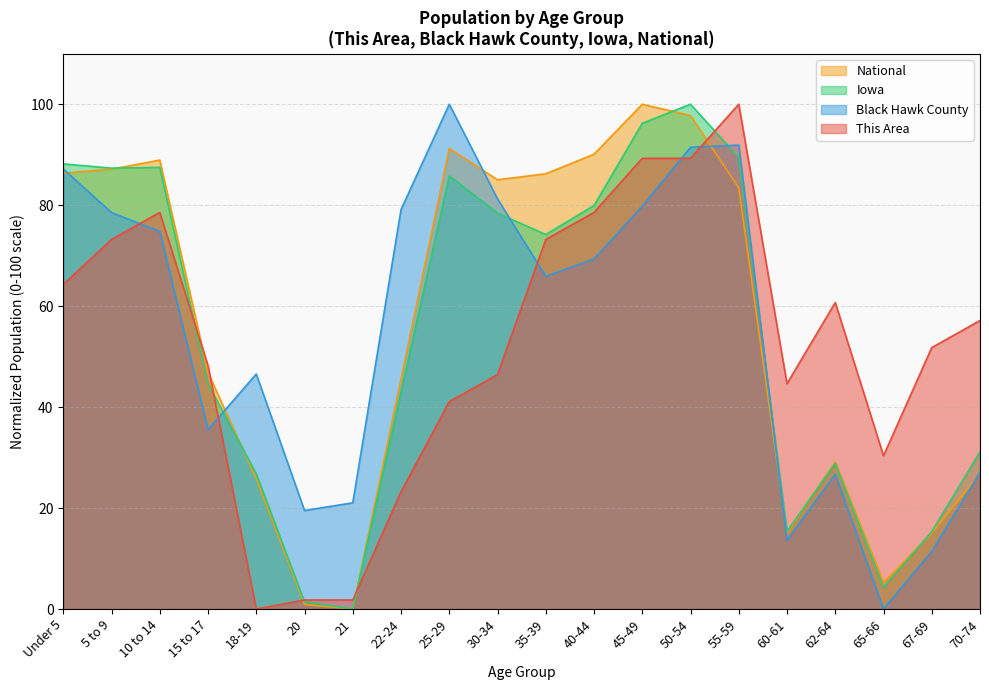

Does the chart have visible grid lines?

Yes